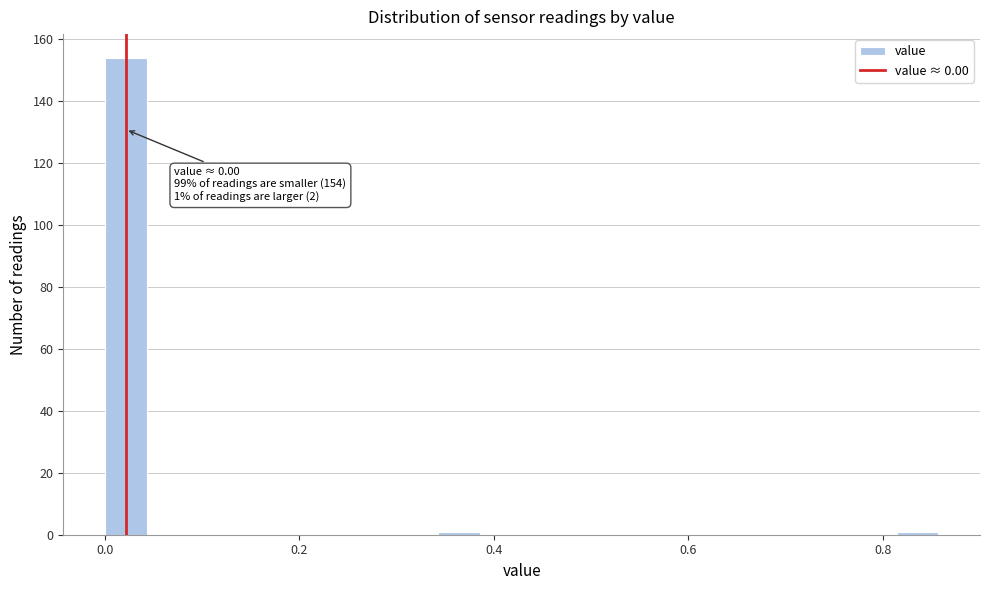

Read against the x-axis, roughly where is the centre of the tallest bar?

0.02